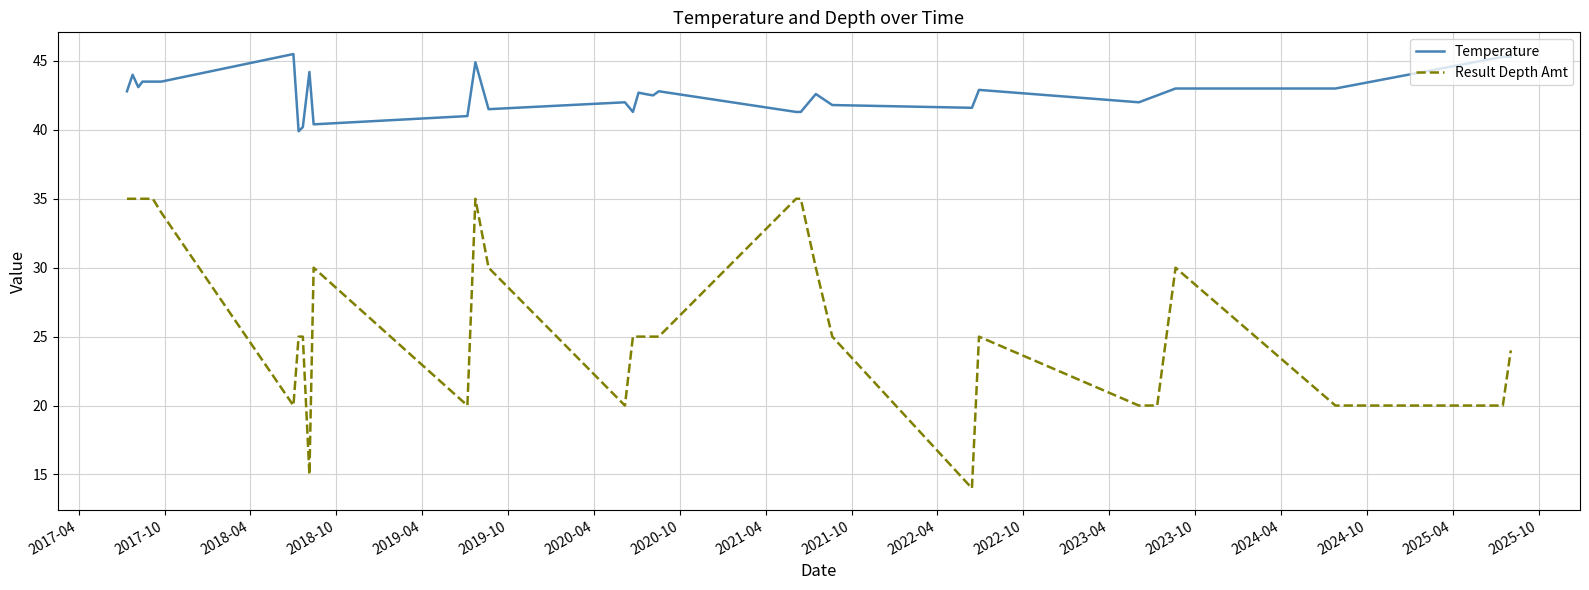

True or false: Result Depth Amt and Temperature intersect in this chart.

False